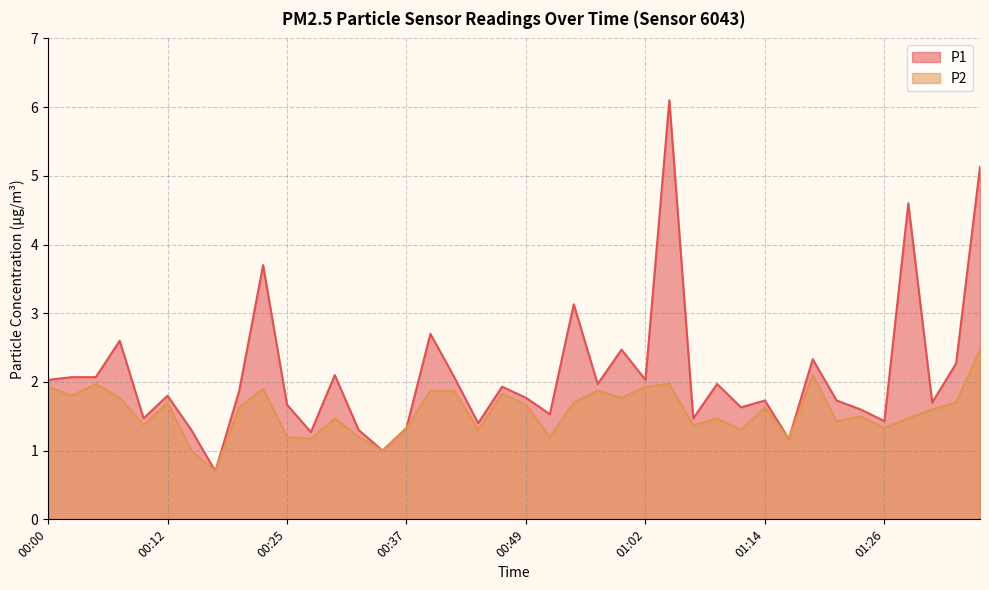

What is the label of the 33rd point from the left?

01:19